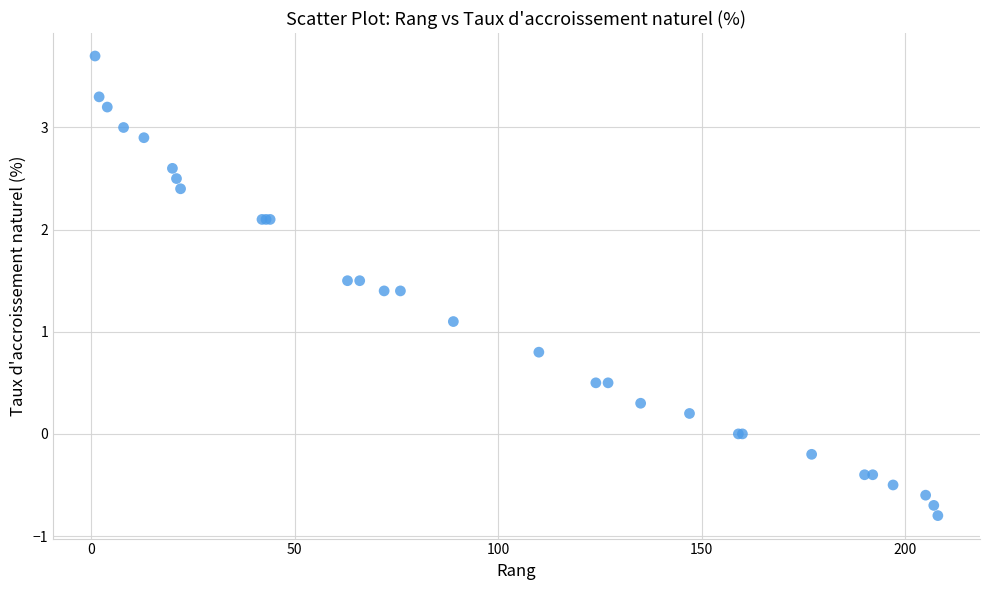

What Y value in the scatter plot is closest to 1?

1.1